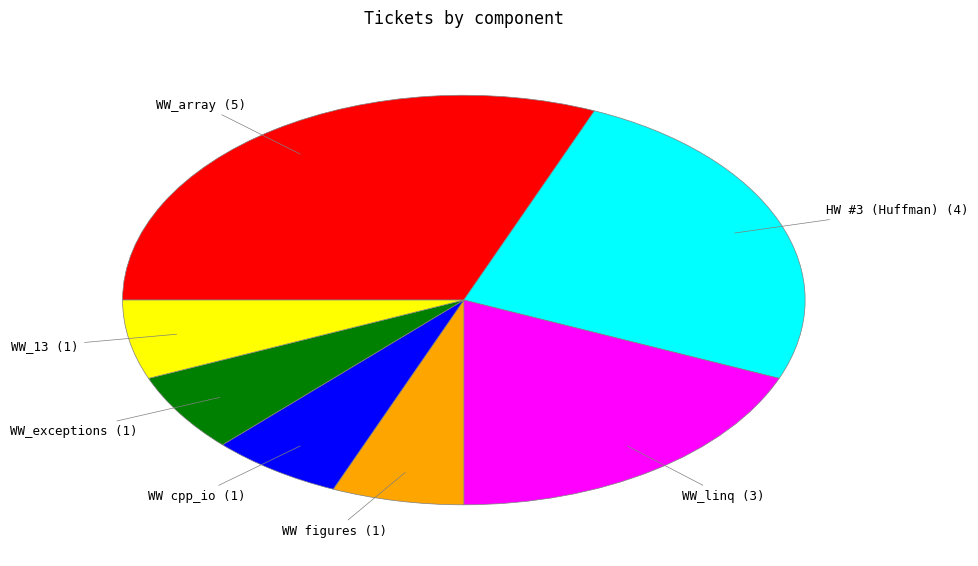

Is there any slice that represents more than half of the pie?

No